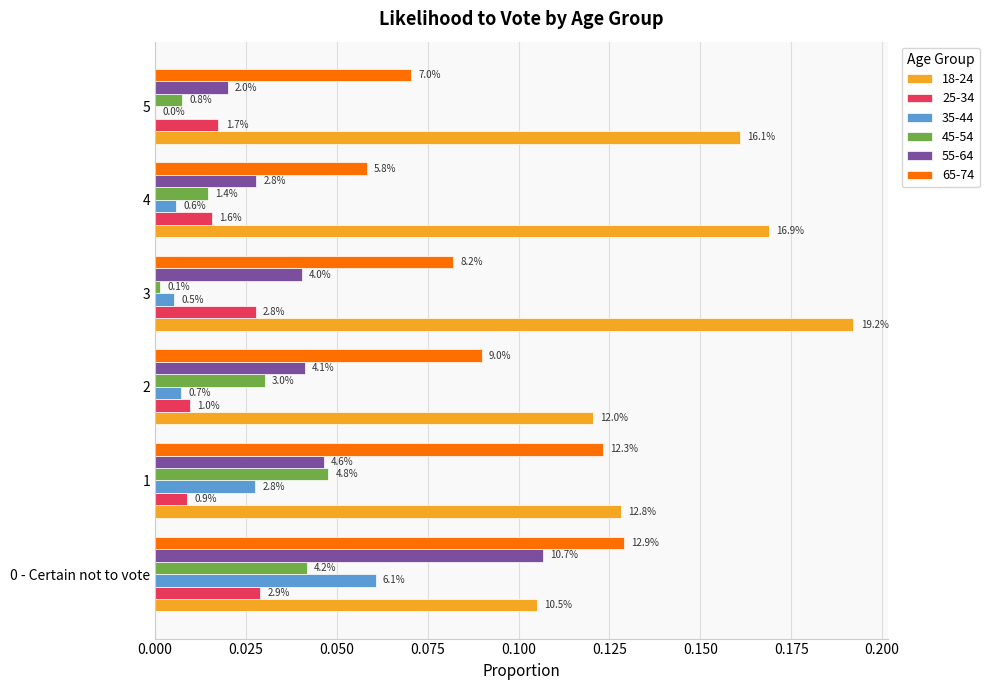

Between 4 and 3, which is larger?

3